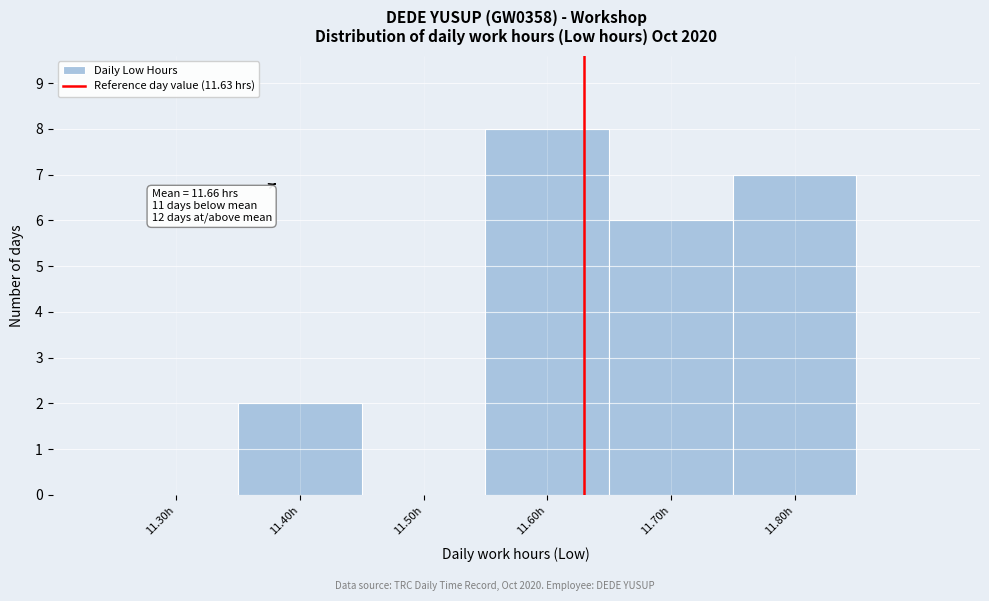

Which range on the x-axis has the tallest bar?

11.55 to 11.65